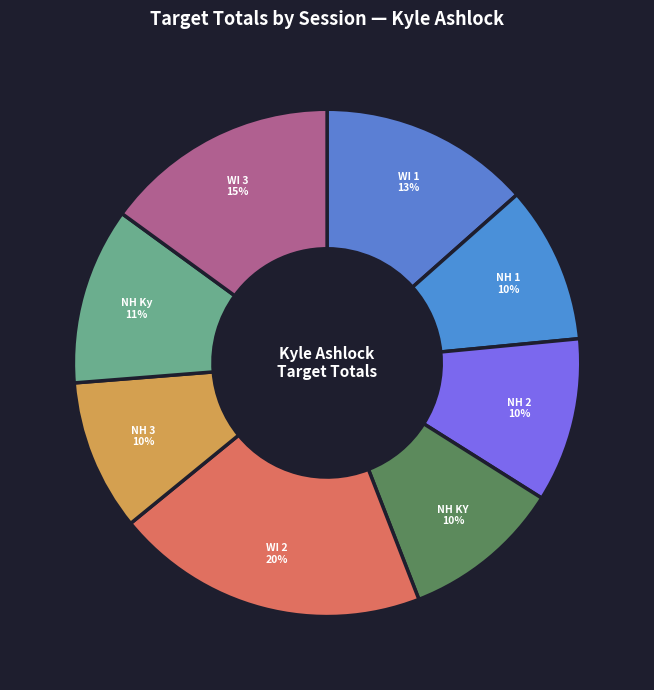

How many segments does this pie chart have?

8